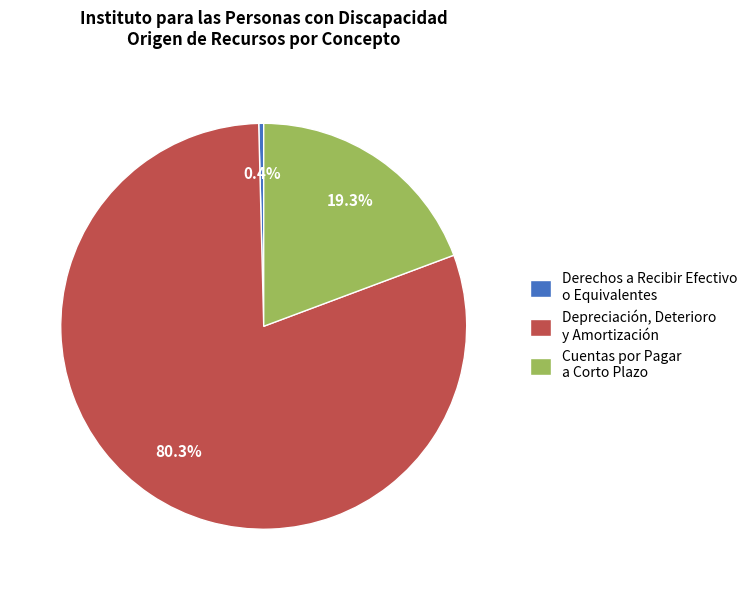

Which has a higher value, Derechos a Recibir Efectivo o Equivalentes or Depreciación, Deterioro y Amortización?

Depreciación, Deterioro y Amortización